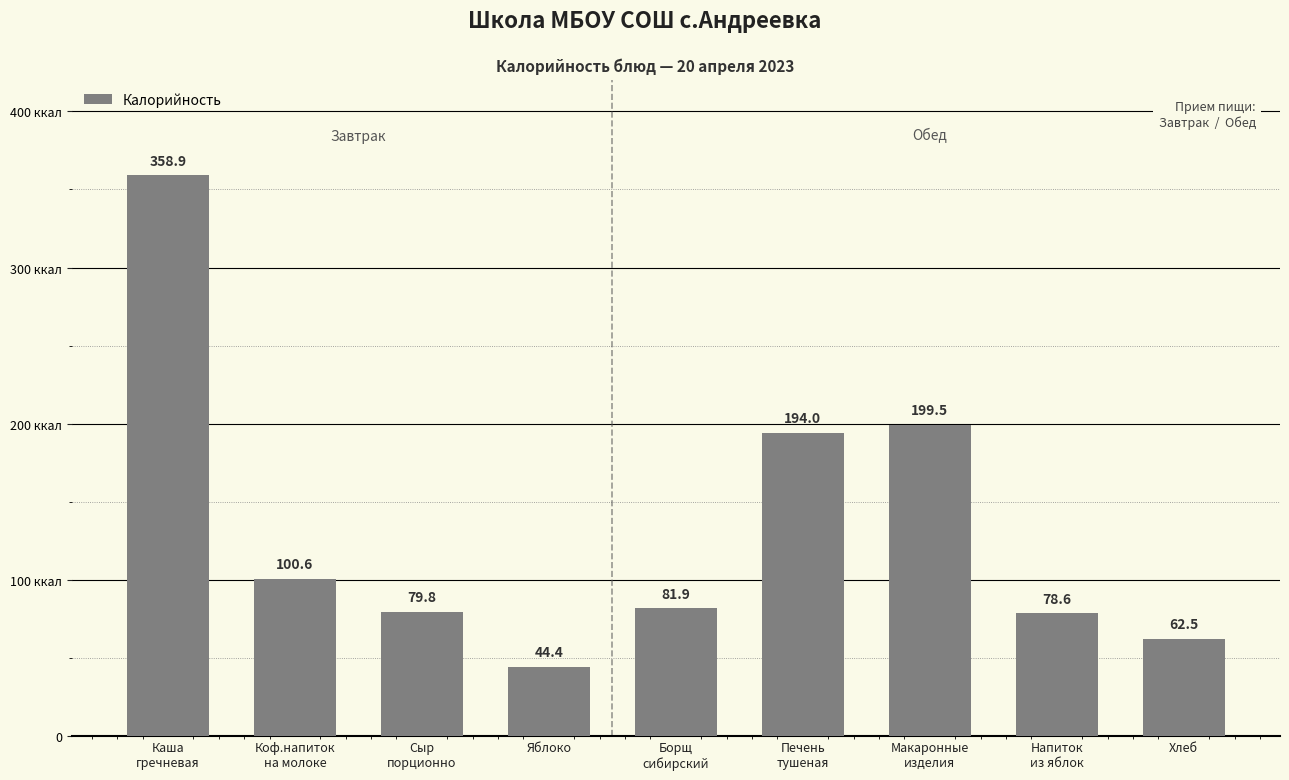

What is the minimum value shown in the chart?

44.4